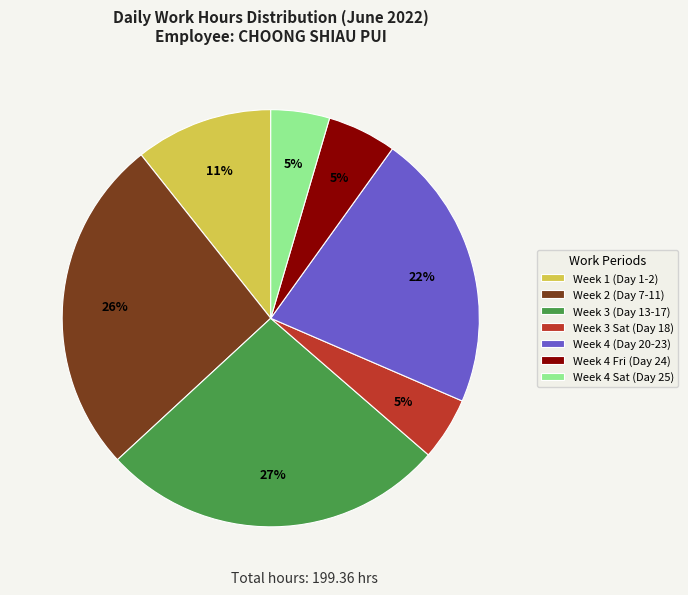

Does any single category account for the majority?

No